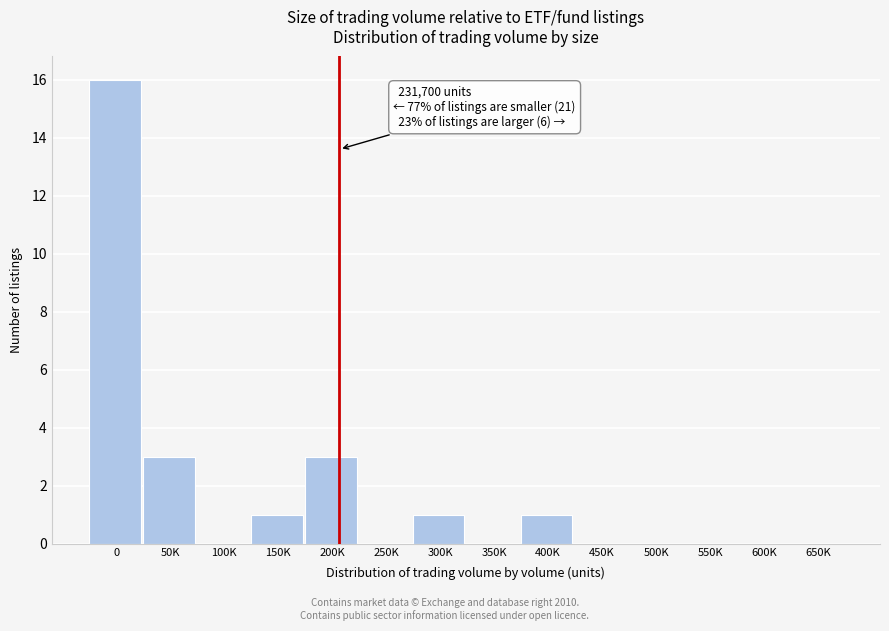

Reading left to right, list all the values displayed in this chart.

0=16	50K=3	100K=0	150K=1	200K=3	250K=0	300K=1	350K=0	400K=1	450K=0	500K=0	550K=0	600K=0	650K=0